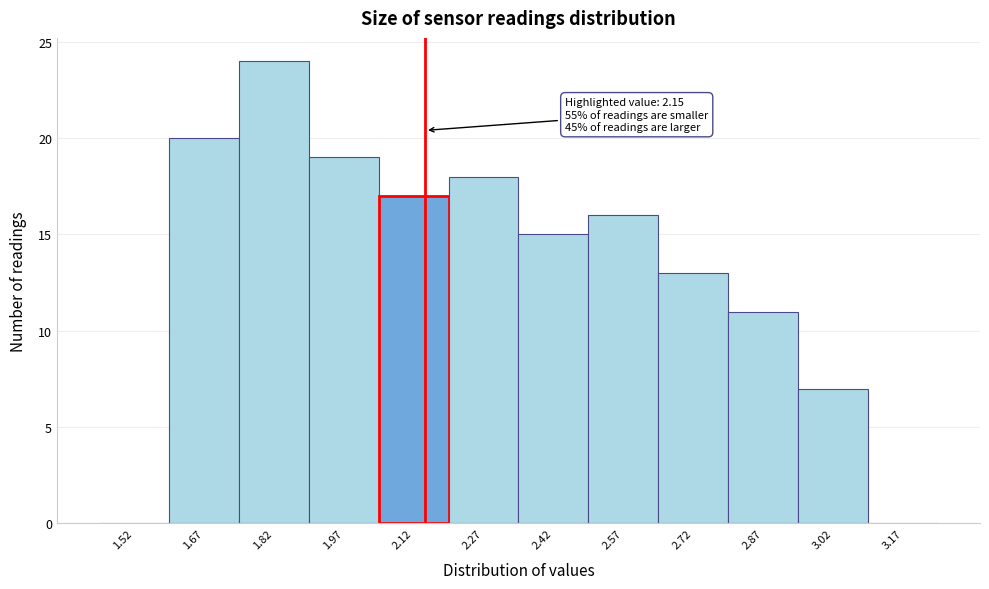

Over which range of the x-axis is the bar tallest?

1.75 to 1.90